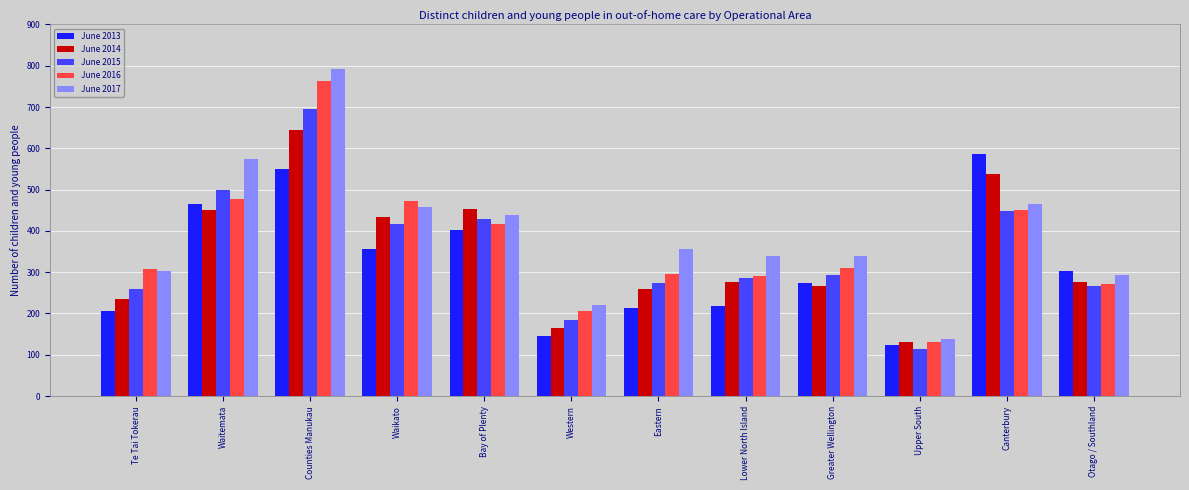

What is the label of the 3rd bar from the left?

Counties Manukau